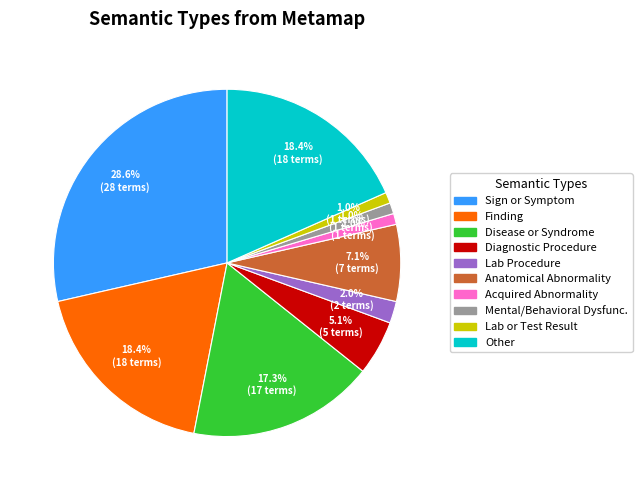

Is there a majority slice in this chart?

No